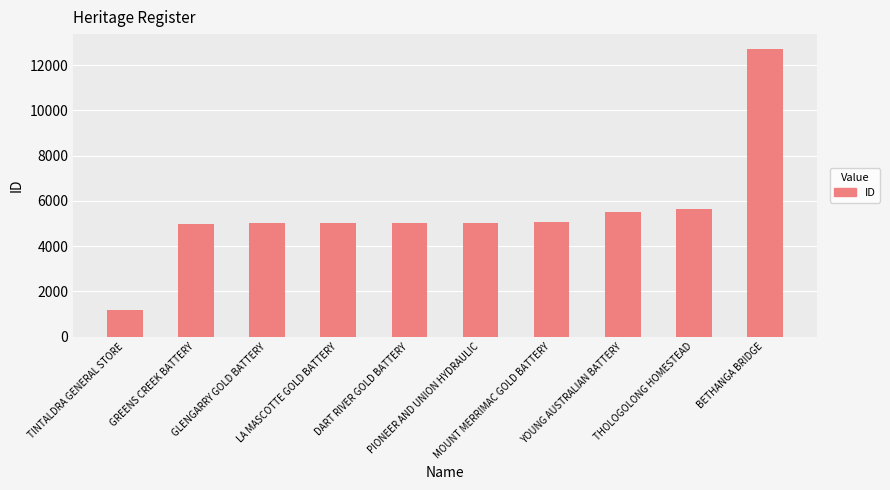

What is the value of the 3rd bar from the left?

5006